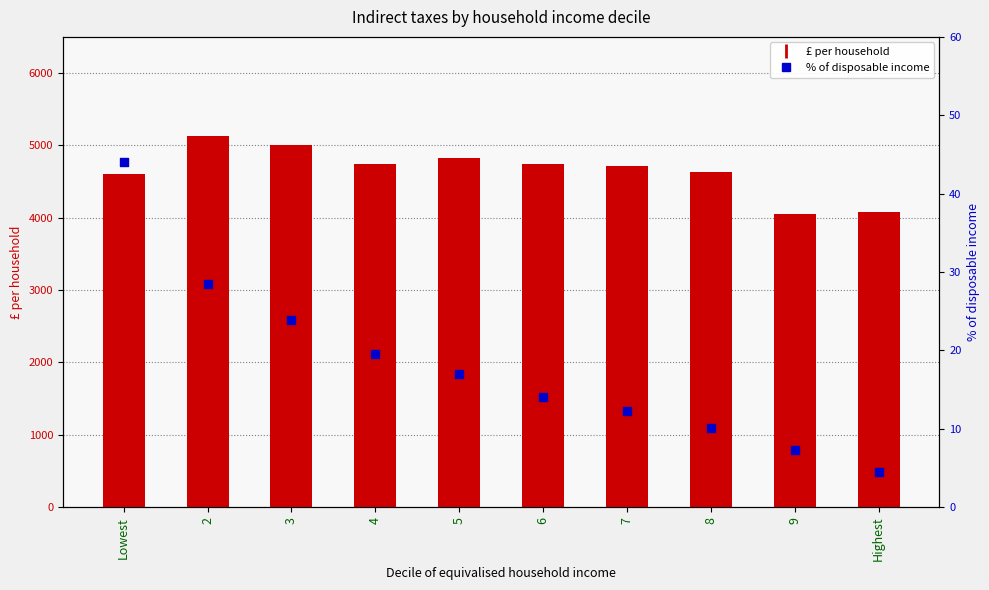

Which series contains the highest Y value?

£ per household